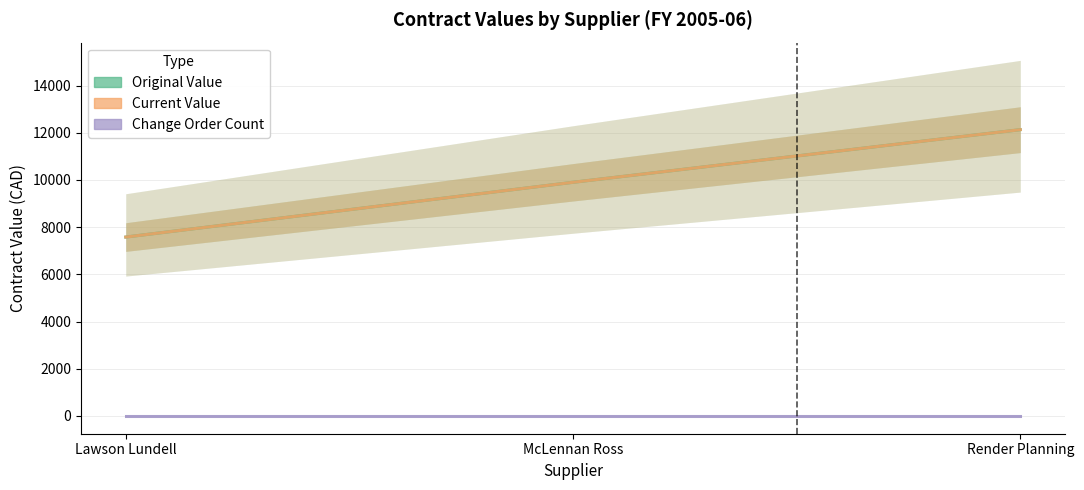

Reading right to left, transcribe all the data shown in this chart.

Original Value: Render Planning=12130.0	McLennan Ross=9900.2	Lawson Lundell=7579.9
Current Value: Render Planning=12130.0	McLennan Ross=9900.2	Lawson Lundell=7579.9
Change Order Count: Render Planning=0.0	McLennan Ross=0.0	Lawson Lundell=0.0